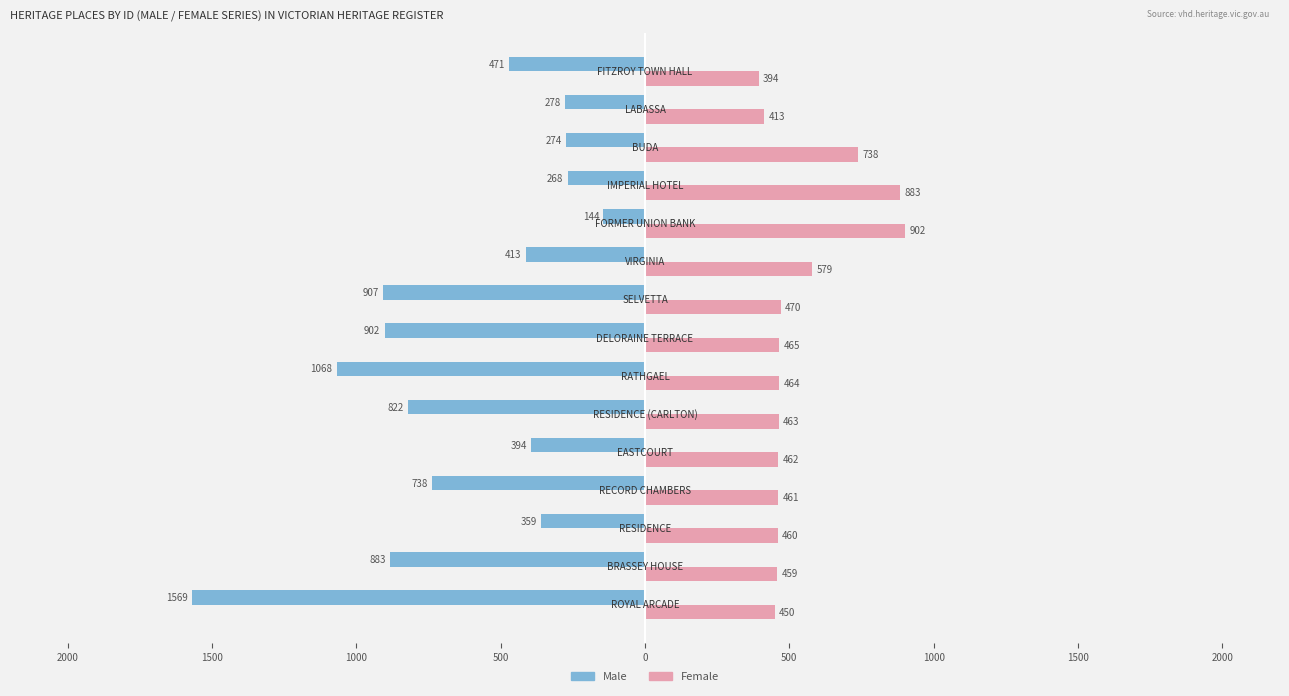

What are all the series names shown in the legend?

Male, Female